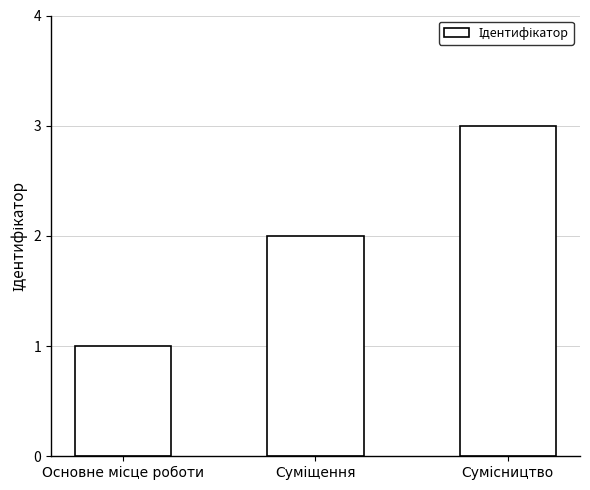

How many values are below 2?

1